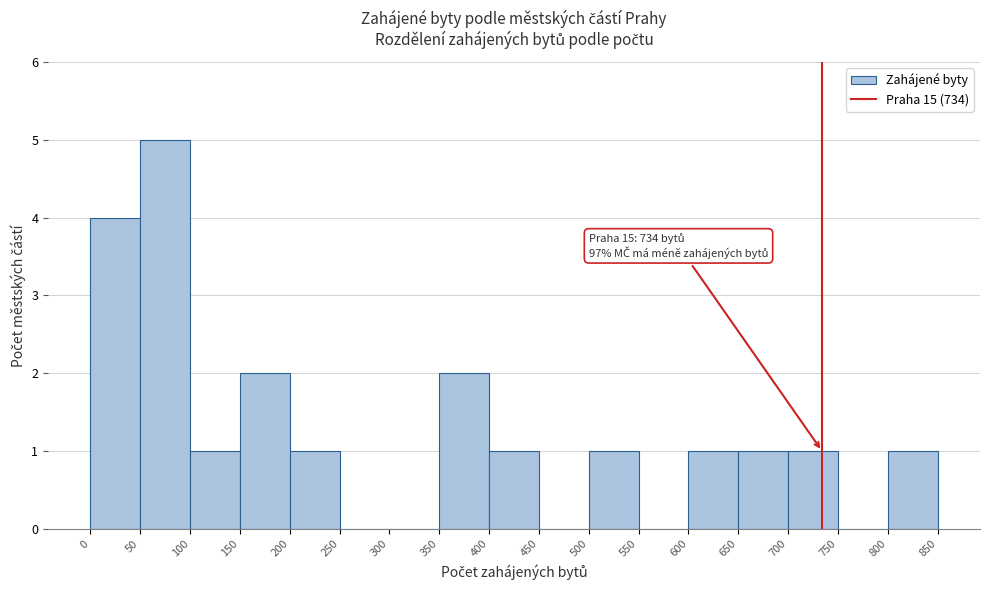

Over which range of the x-axis is the bar tallest?

50 to 100